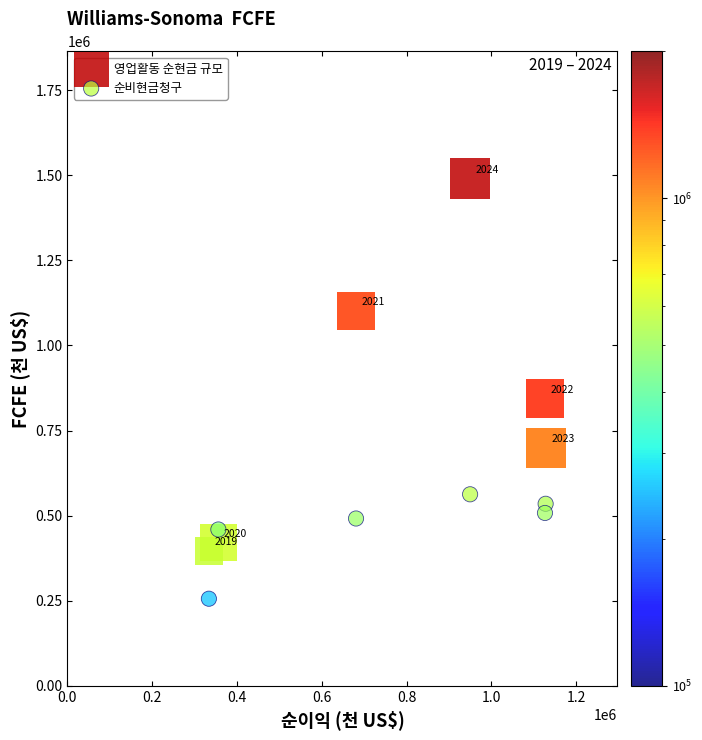

What is the X range (max minus min) for the scatter plot?

794220